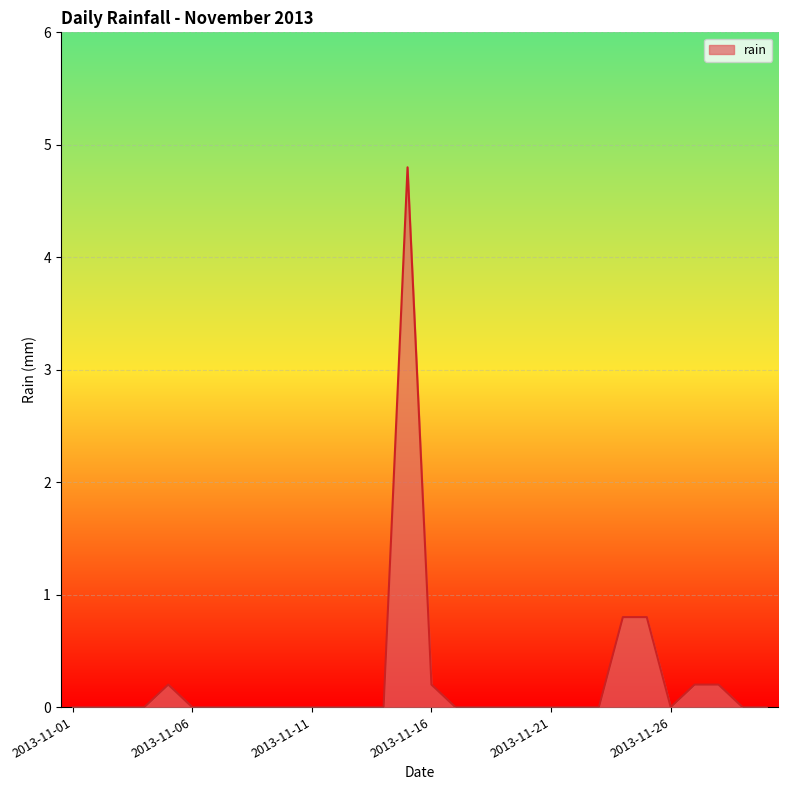

Does the chart display data point markers on the line(s)?

No